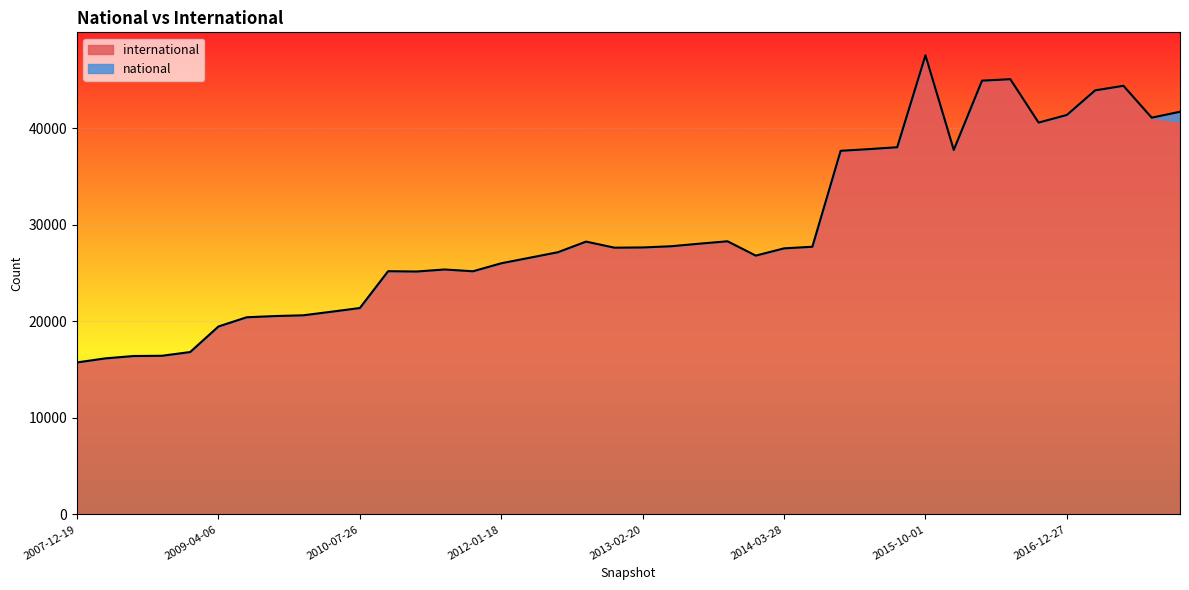

Rank the categories by value from highest to lowest.

2015-10-01, 2016-07-04, 2016-04-05, 2017-07-24, 2017-04-12, 2017-12-22, 2016-12-27, 2017-10-12, 2016-10-07, 2015-07-03, 2015-04-09, 2016-01-04, 2015-01-19, 2013-09-10, 2012-10-31, 2013-07-09, 2013-05-21, 2014-09-08, 2013-02-20, 2012-12-11, 2014-03-28, 2012-07-13, 2013-12-20, 2012-03-26, 2012-01-18, 2011-06-10, 2010-11-17, 2011-09-05, 2011-02-21, 2010-07-26, 2010-04-01, 2009-12-16, 2009-09-25, 2009-06-17, 2009-04-06, 2008-12-17, 2008-10-10, 2008-06-27, 2008-04-01, 2007-12-19